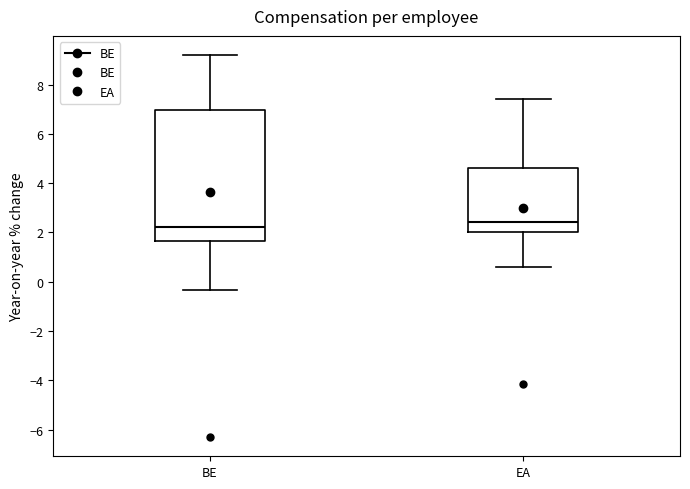

Reading left to right, transcribe this box plot: for each box, give where its median line is, the range the box spans, and where its two whiskers end, as read against the y-axis. The values are not printed on the chart, so give them approximately, as read against the axis.

BE: median 2.2, box 1.6 to 7.0, whiskers -0.4 to 9.2
EA: median 2.4, box 2.0 to 4.6, whiskers 0.6 to 7.4